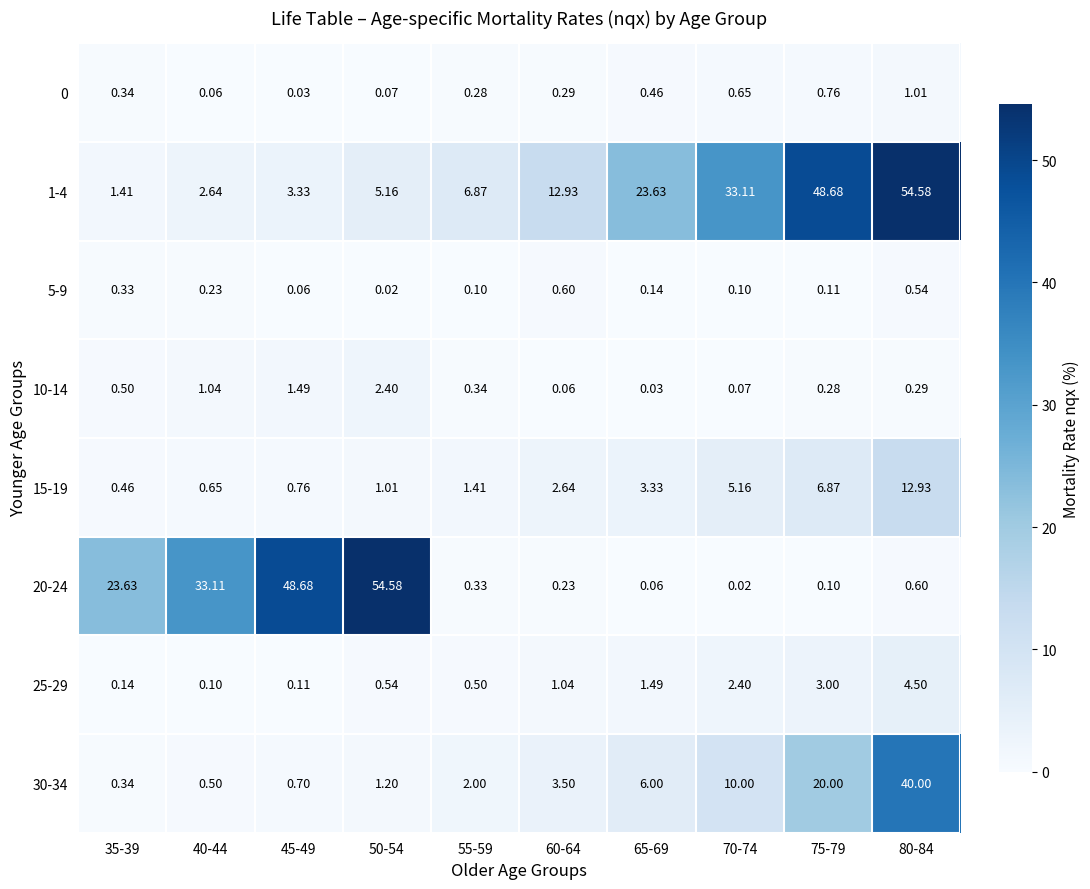

Is the value of 10-14 at 35-39 greater than the value of 30-34 at 50-54?

No